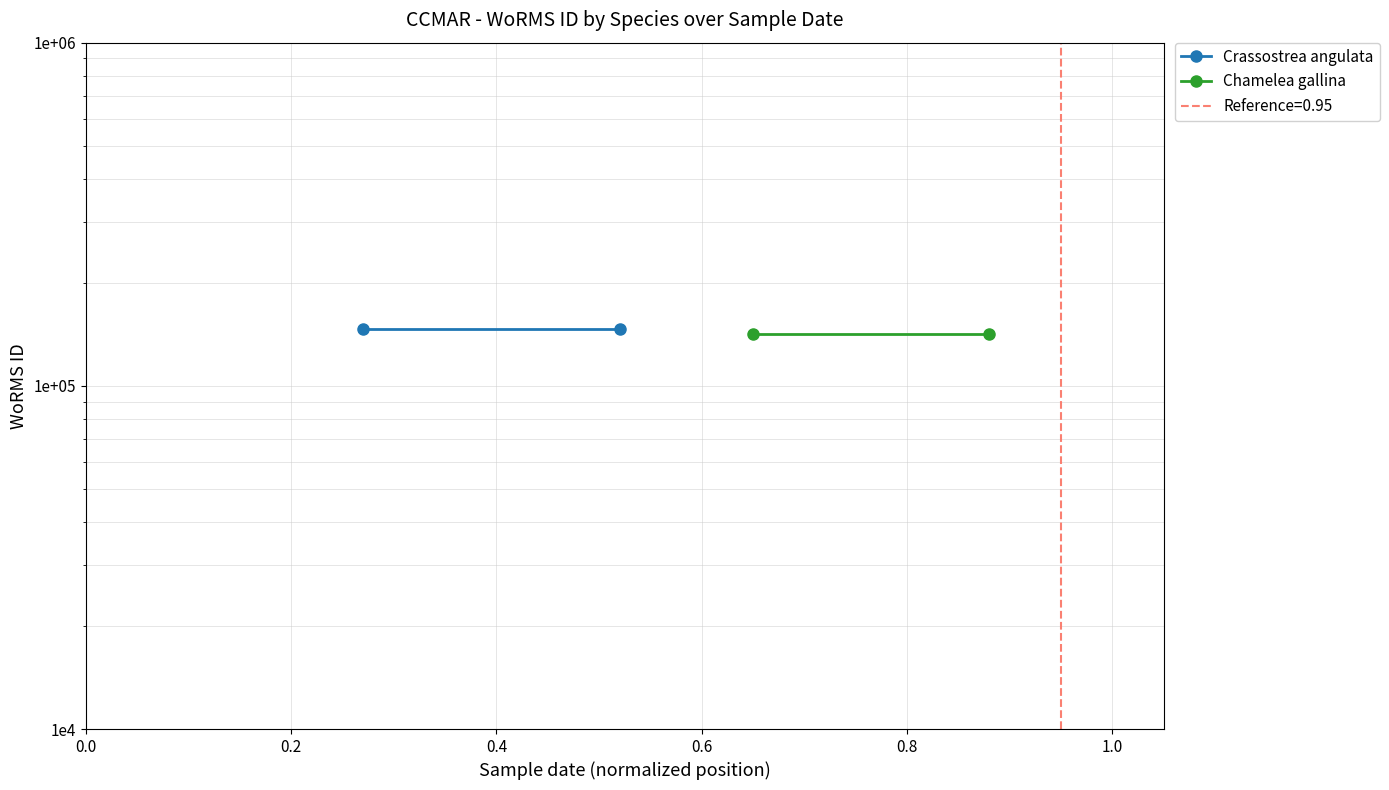

Which series changed the most between 0.0 and 0.2?

Crassostrea angulata